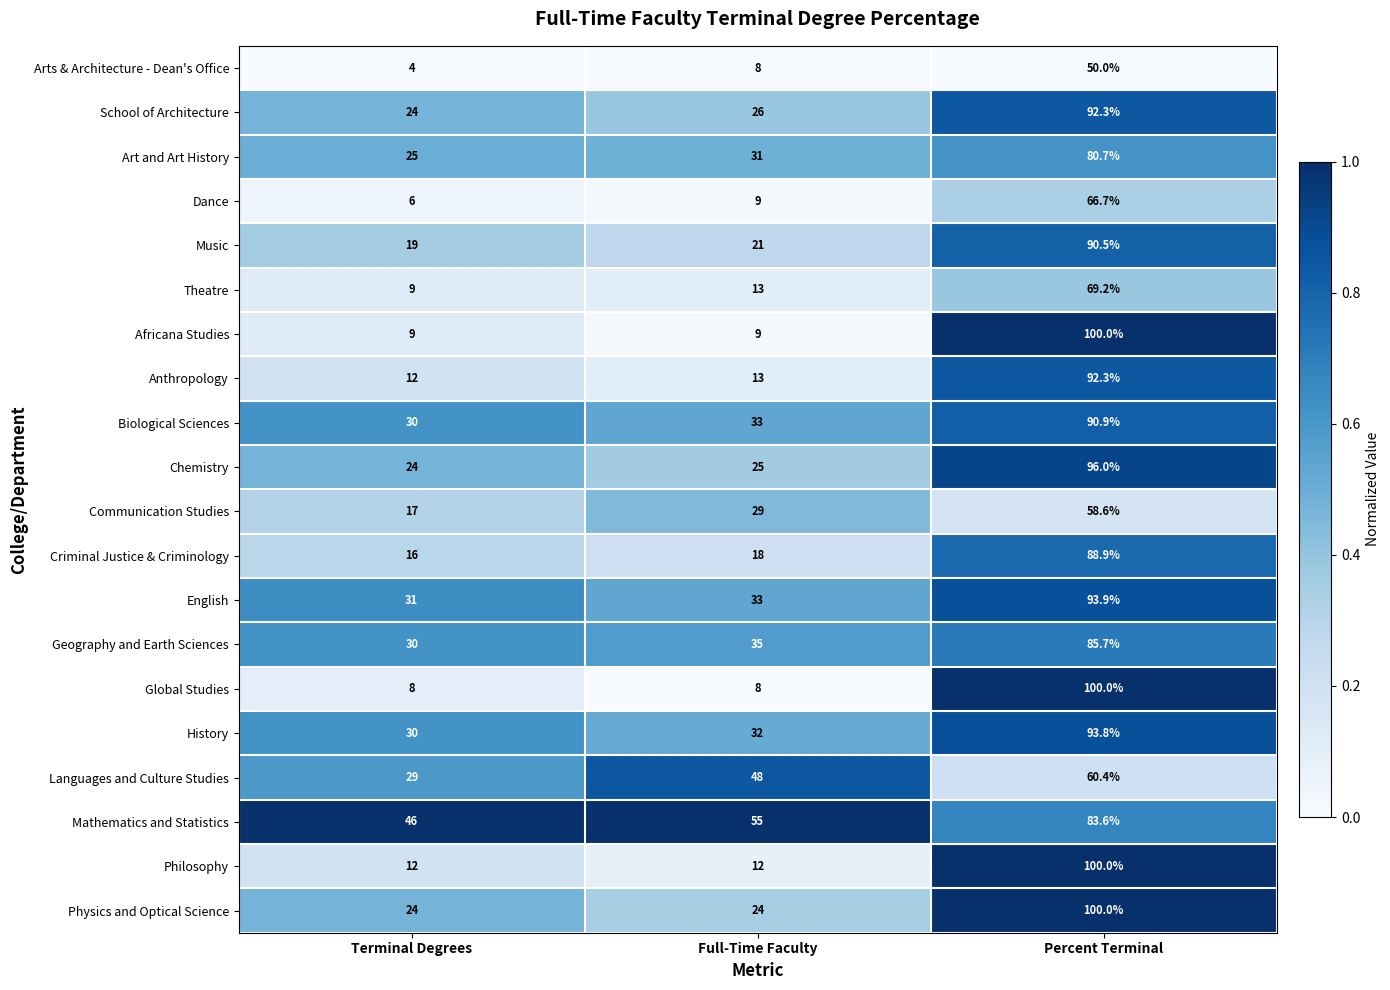

Which series changed the most between Terminal Degrees and Percent Terminal?

Global Studies